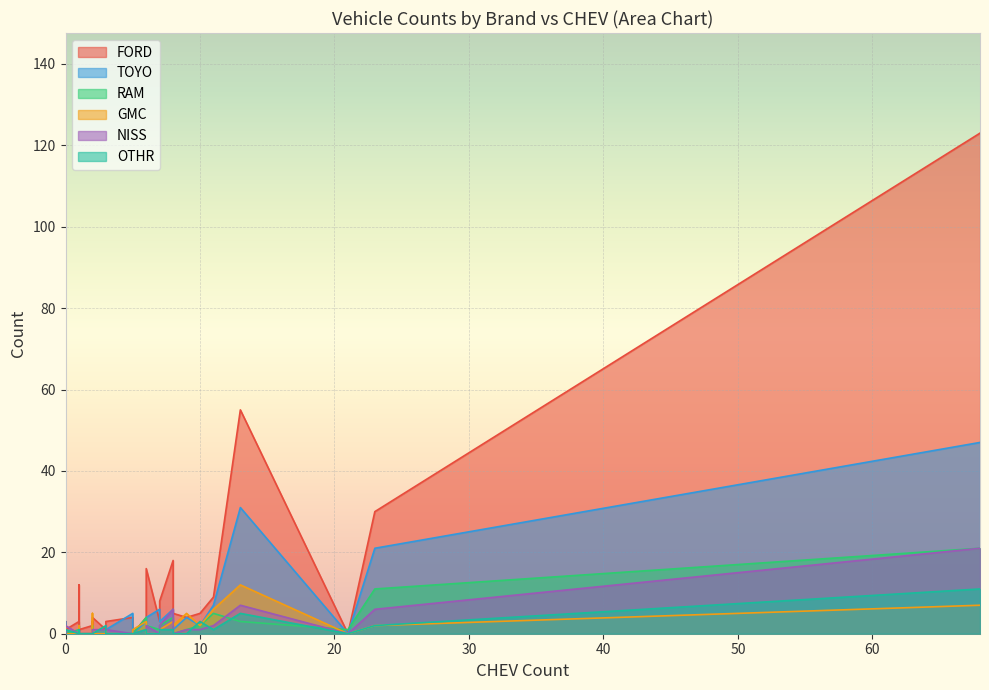

Which category has the lowest value in the GMC series?

5